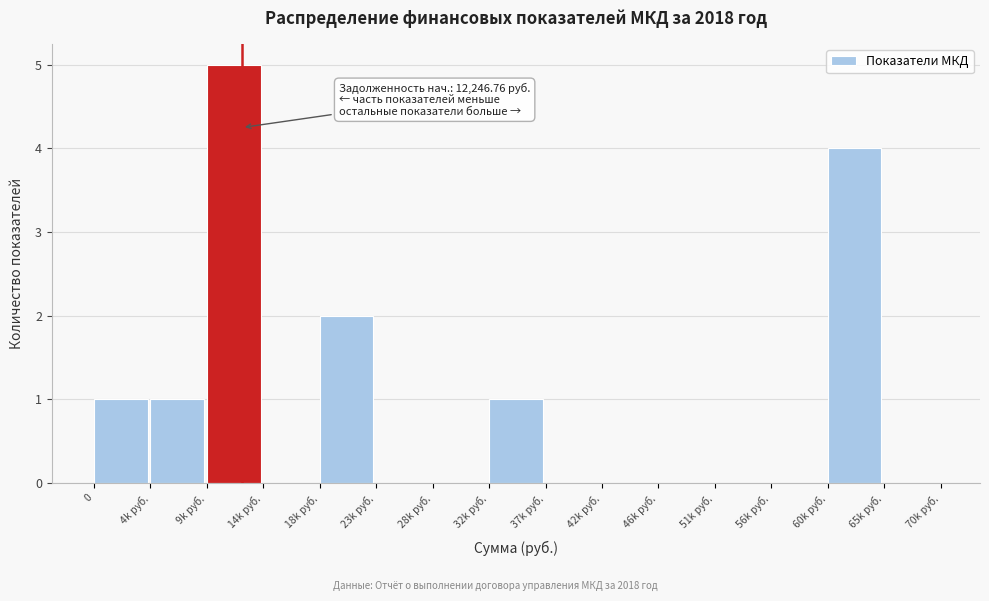

Which has a higher value, 4k руб. or 56k руб.?

4k руб.